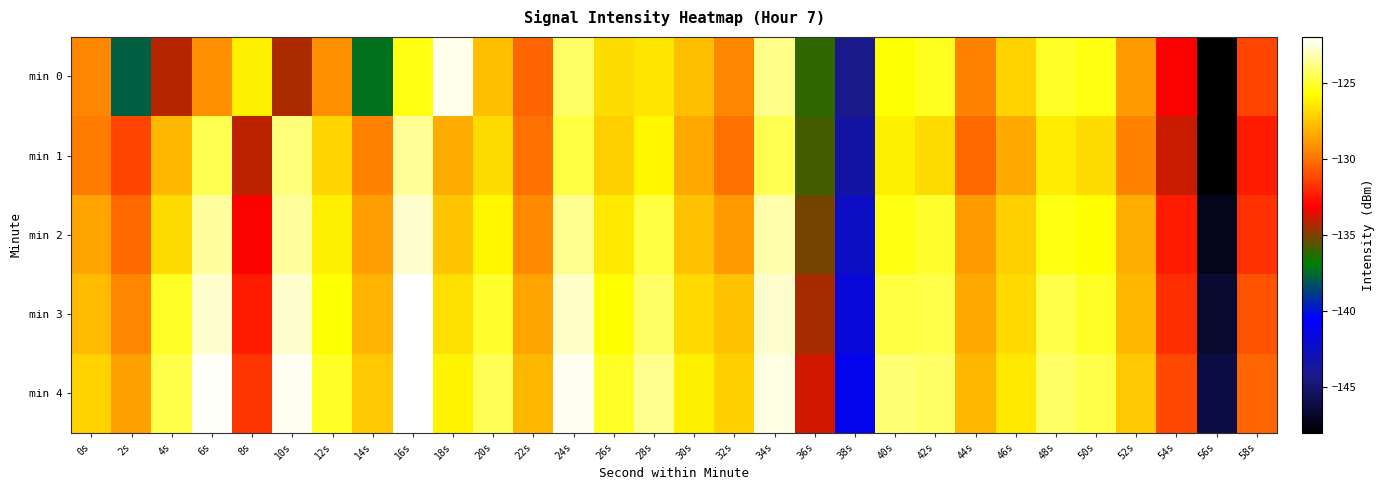

Reading right to left, list all the values displayed in this chart.

min 0: 58s=-131.3	56s=-148.0	54s=-133.2	52s=-128.8	50s=-125.5	48s=-125.2	46s=-127.2	44s=-129.5	42s=-125.3	40s=-125.7	38s=-144.3	36s=-136.2	34s=-123.8	32s=-129.5	30s=-127.7	28s=-126.5	26s=-126.8	24s=-124.3	22s=-130.4	20s=-127.8	18s=-122.4	16s=-125.5	14s=-137.3	12s=-129.3	10s=-134.4	8s=-126.2	6s=-129.1	4s=-134.3	2s=-137.8	0s=-129.5
min 1: 58s=-132.5	56s=-148.2	54s=-133.9	52s=-129.6	50s=-126.8	48s=-126.3	46s=-128.5	44s=-130.2	42s=-126.8	40s=-126.2	38s=-143.5	36s=-135.9	34s=-124.6	32s=-130.1	30s=-128.4	28s=-126.0	26s=-127.2	24s=-124.8	22s=-130.1	20s=-126.8	18s=-128.3	16s=-123.5	14s=-129.5	12s=-127.0	10s=-124.0	8s=-134.1	6s=-124.6	4s=-128.0	2s=-131.3	0s=-129.7
min 2: 58s=-131.8	56s=-147.2	54s=-132.5	52s=-128.2	50s=-125.8	48s=-125.5	46s=-127.2	44s=-128.9	42s=-125.1	40s=-125.5	38s=-142.5	36s=-135.1	34s=-123.2	32s=-128.9	30s=-127.7	28s=-124.8	26s=-126.5	24s=-123.7	22s=-129.3	20s=-126.0	18s=-127.6	16s=-122.8	14s=-128.8	12s=-126.2	10s=-123.5	8s=-133.2	6s=-123.5	4s=-126.8	2s=-130.2	0s=-128.6
min 3: 58s=-130.9	56s=-146.7	54s=-131.9	52s=-127.9	50s=-125.2	48s=-124.7	46s=-126.9	44s=-128.5	42s=-124.7	40s=-124.8	38s=-141.8	36s=-134.5	34s=-122.8	32s=-127.7	30s=-126.9	28s=-124.2	26s=-125.8	24s=-122.9	22s=-128.6	20s=-125.1	18s=-126.7	16s=-121.9	14s=-128.1	12s=-125.7	10s=-122.8	8s=-132.5	6s=-122.8	4s=-125.2	2s=-129.5	0s=-127.9
min 4: 58s=-130.3	56s=-146.1	54s=-131.2	52s=-127.5	50s=-124.7	48s=-124.2	46s=-126.5	44s=-127.9	42s=-124.2	40s=-124.1	38s=-141.1	36s=-133.8	34s=-122.5	32s=-127.2	30s=-126.2	28s=-123.7	26s=-125.2	24s=-122.2	22s=-127.9	20s=-124.5	18s=-126.1	16s=-121.2	14s=-127.5	12s=-125.2	10s=-122.2	8s=-131.7	6s=-122.1	4s=-124.7	2s=-128.7	0s=-127.1